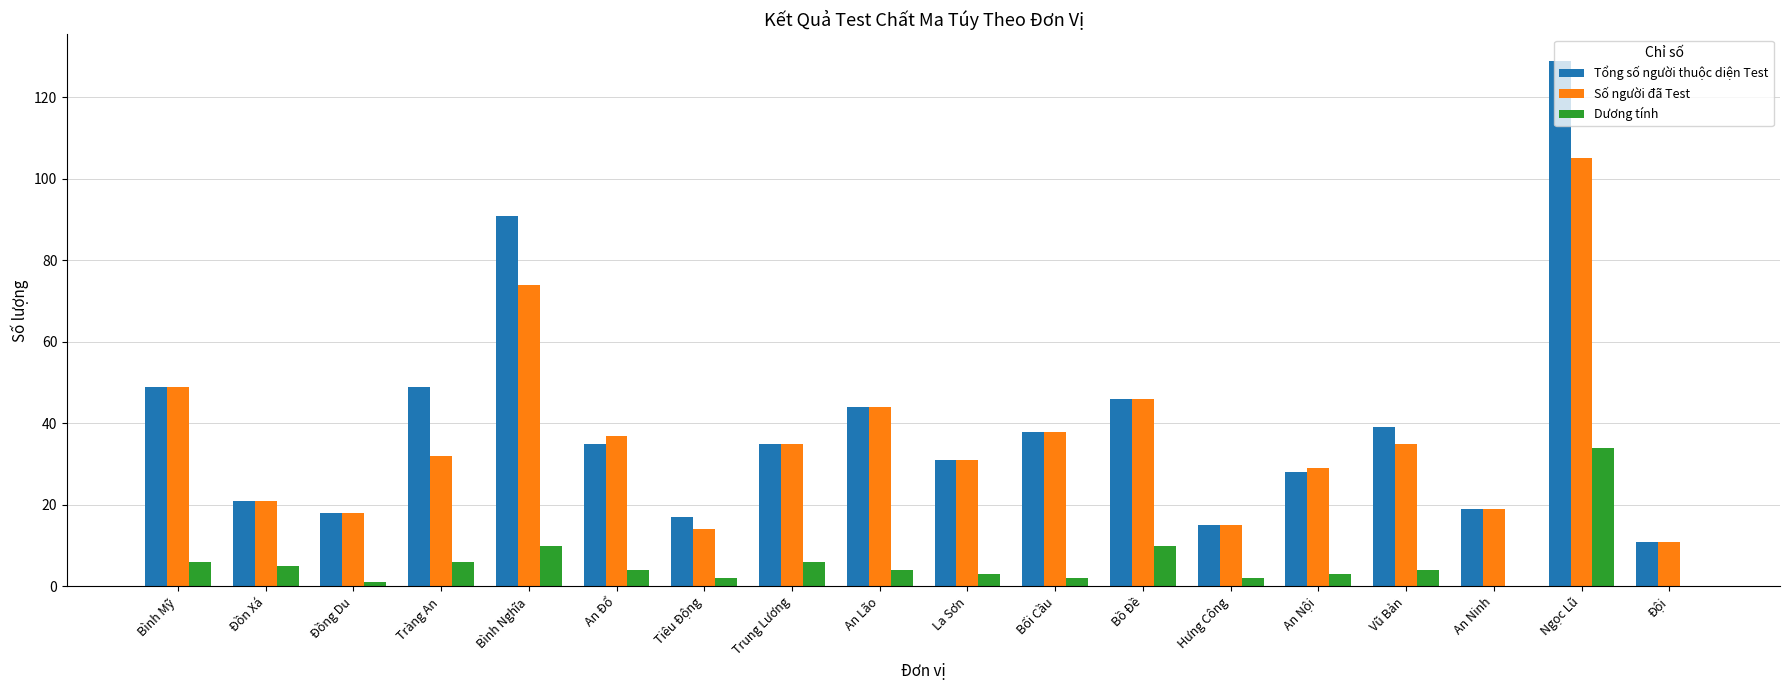

Is it true that Tổng số người thuộc diện Test equals 25 at Tiêu Động?

False